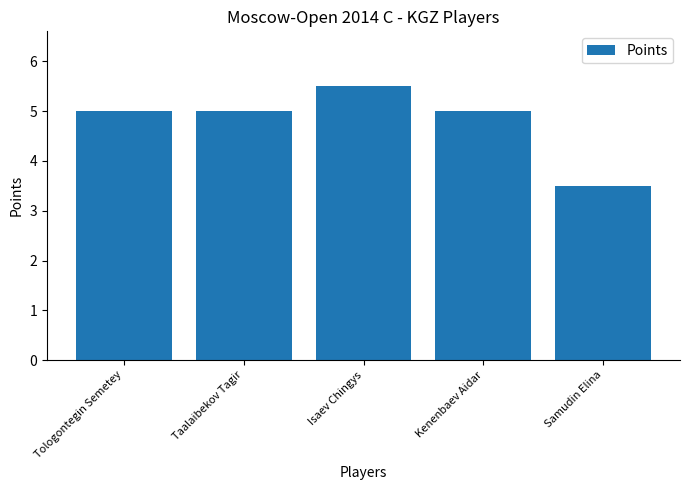

What is the label of the 5th bar from the right?

Tologontegin Semetey